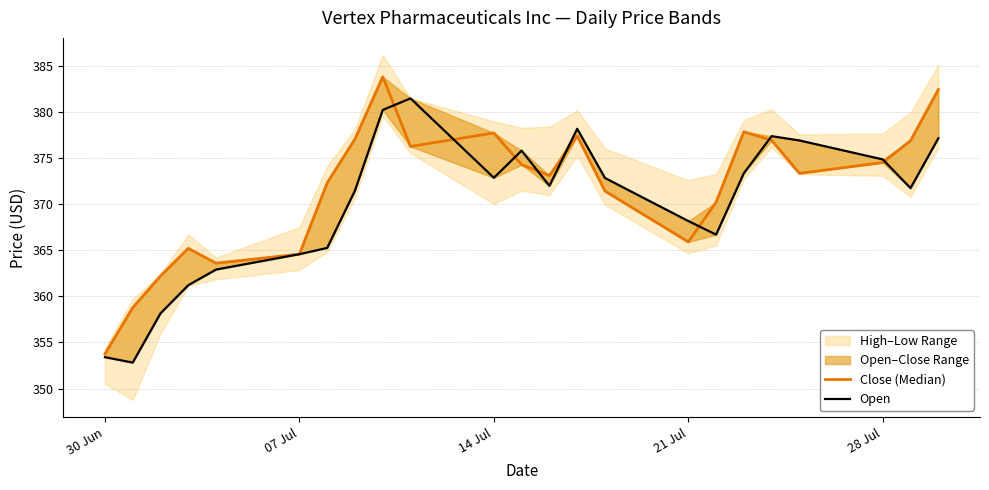

Is this an area chart (filled region under the line)?

No